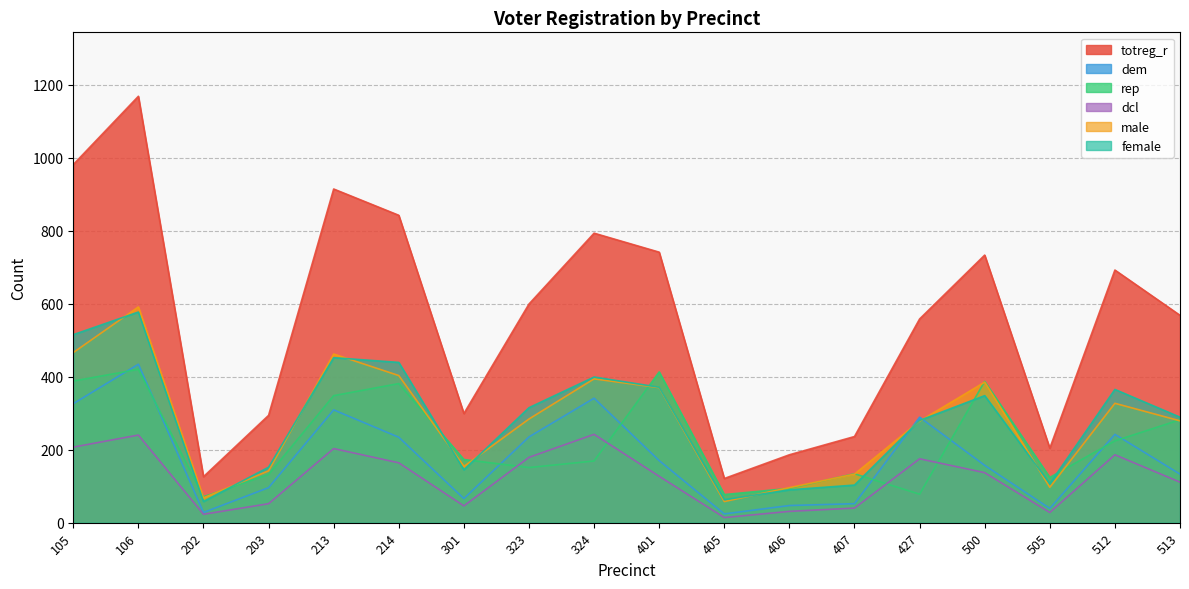

True or false: female and dcl intersect in this chart.

False